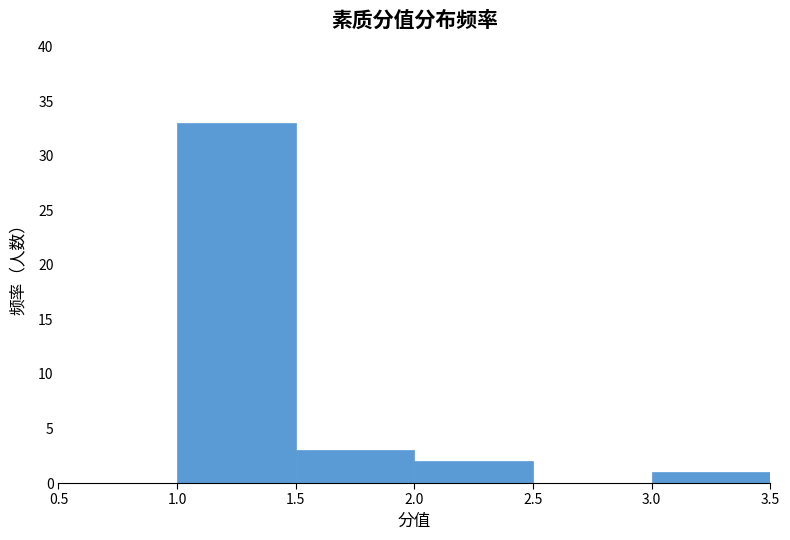

Reading left to right, list every bar in this chart as the range it spans on the x-axis followed by its height. The values are not printed on the chart, so give them approximately, as read against the axis.

0.5 to 1.0: 0
1.0 to 1.5: 33
1.5 to 2.0: 3
2.0 to 2.5: 2
2.5 to 3.0: 0
3.0 to 3.5: 1